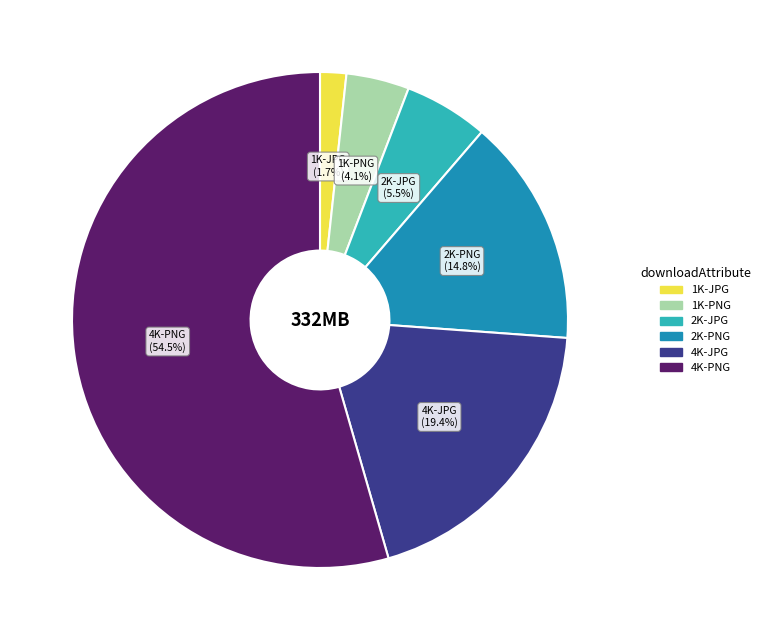

What is the ratio of the value at 4K-PNG to the value at 2K-PNG?

3.7